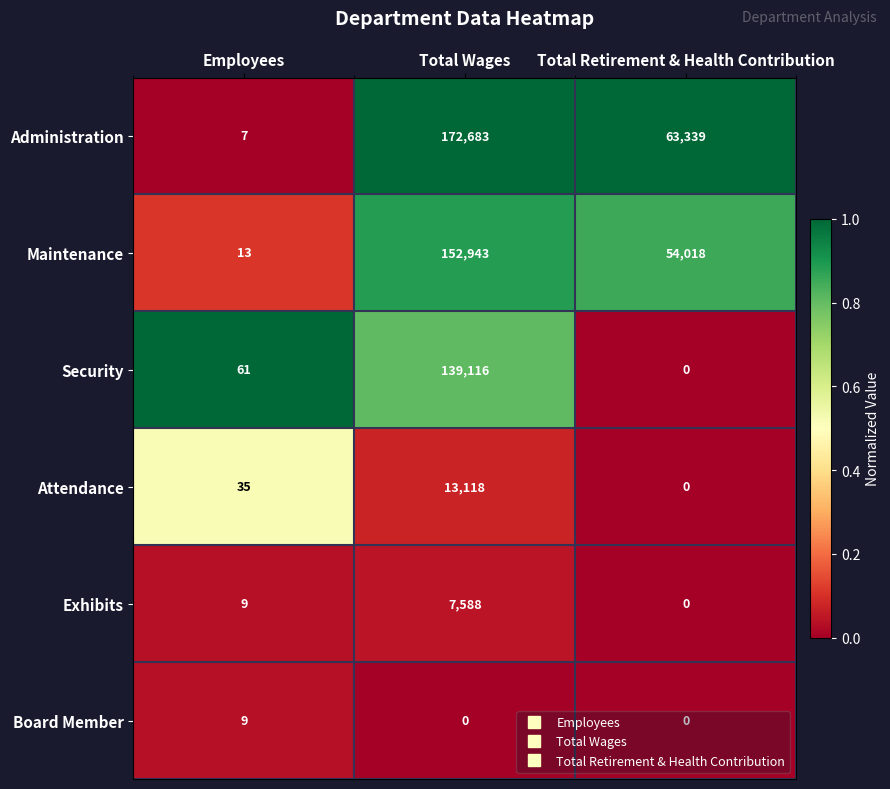

What is the difference between the Maintenance values at Total Wages and Employees?

152930